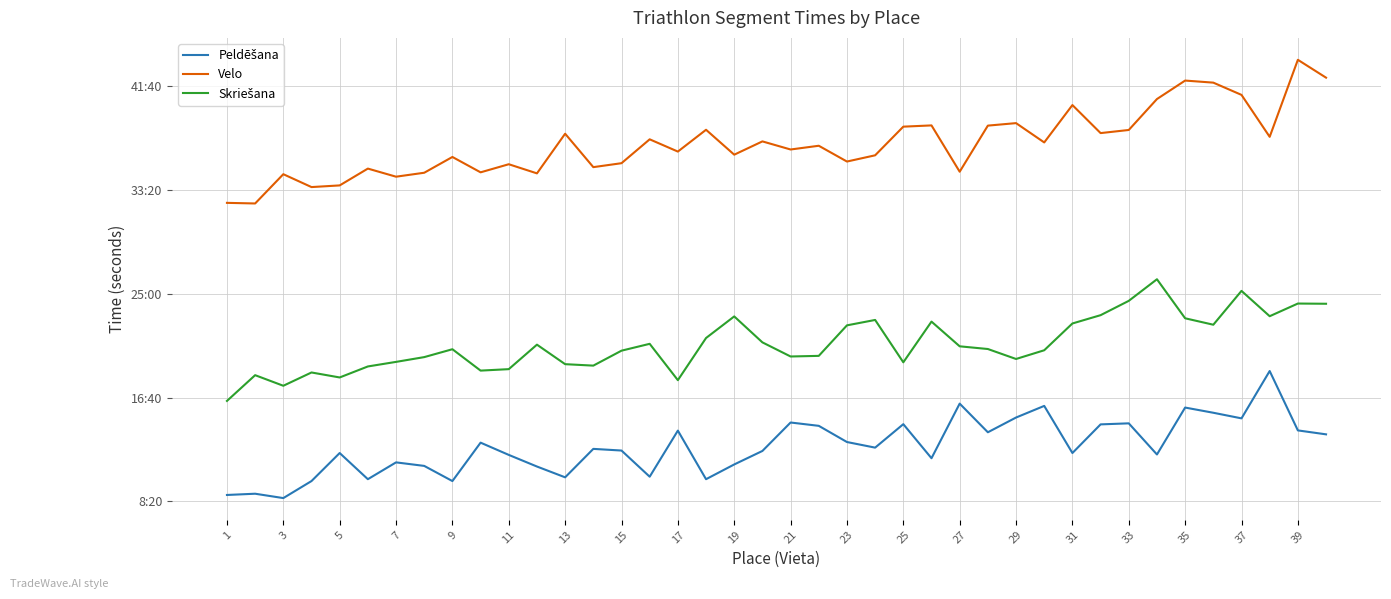

True or false: Skriešana and Peldēšana intersect in this chart.

False